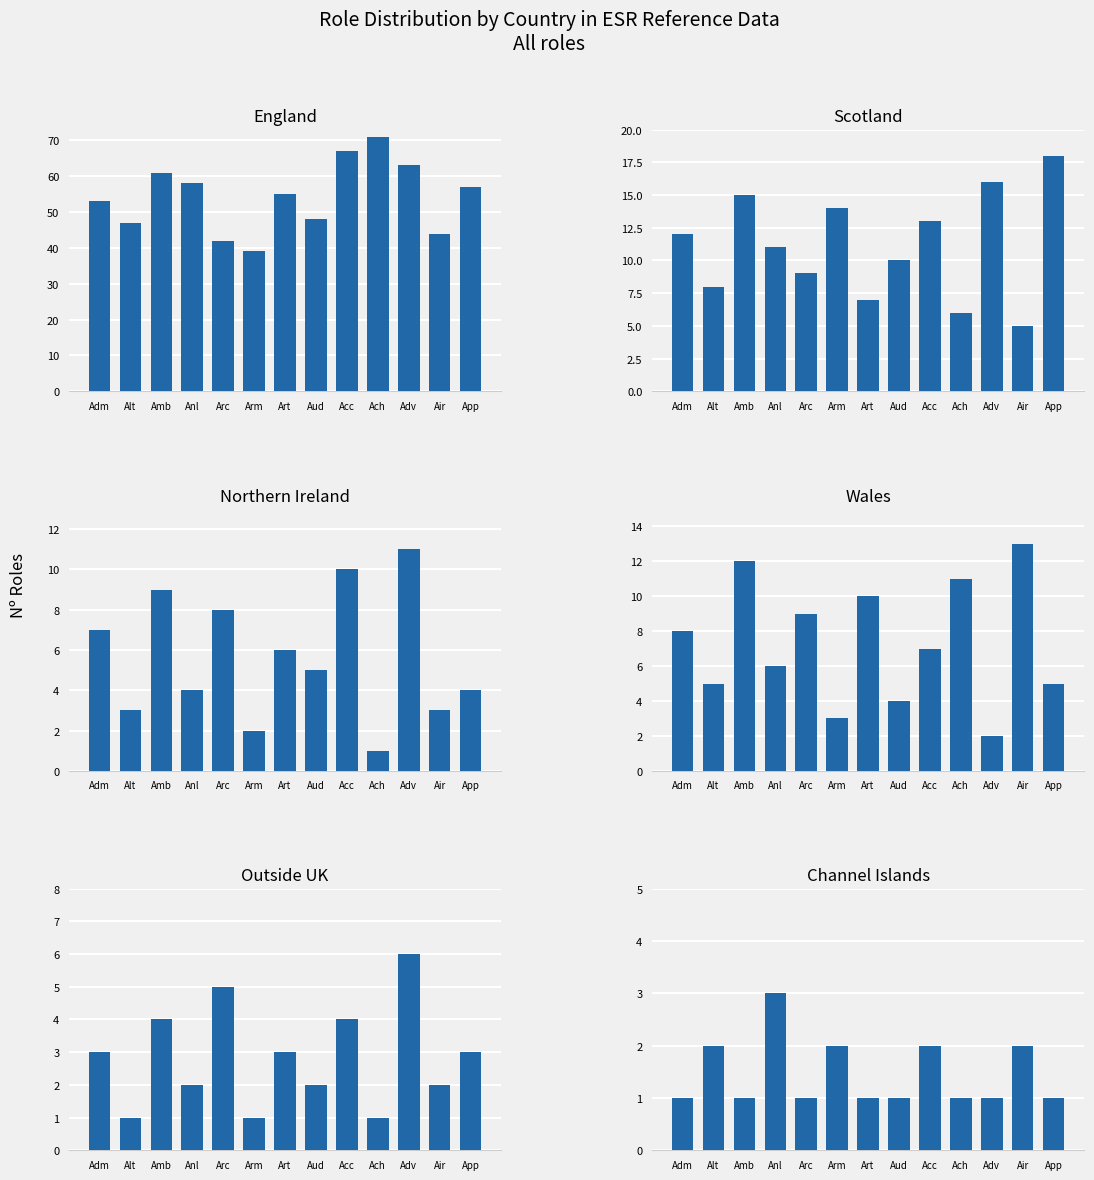

What is the maximum value shown in the chart?

71